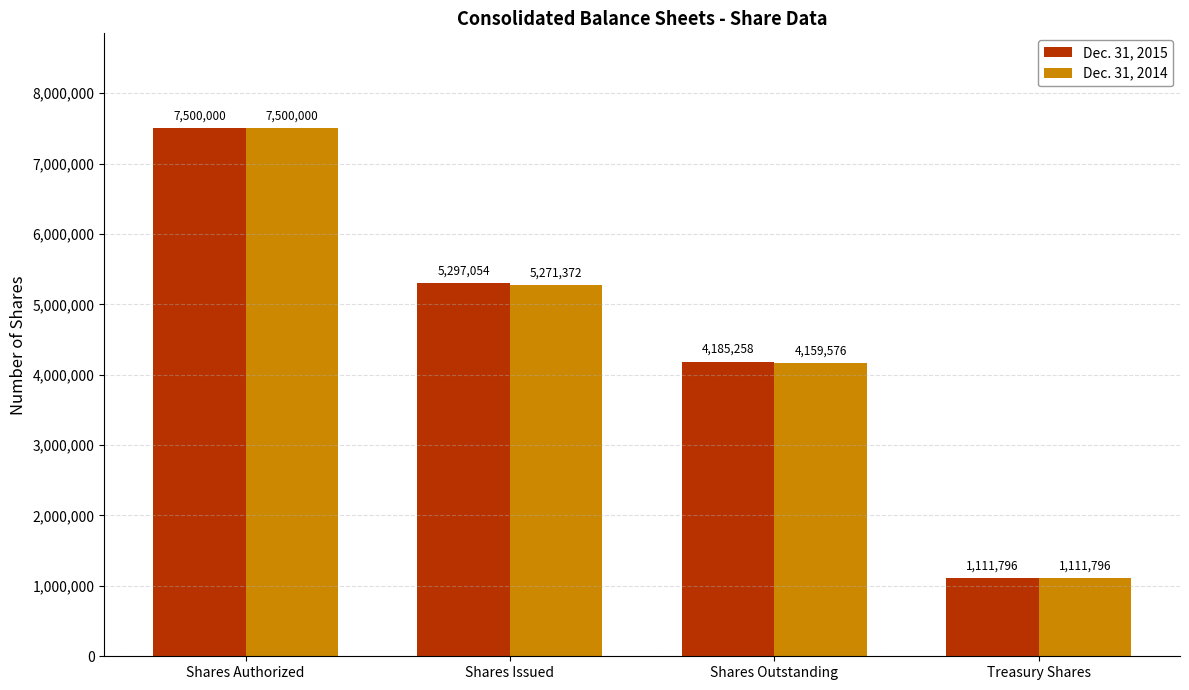

How many bars are there in total?

8